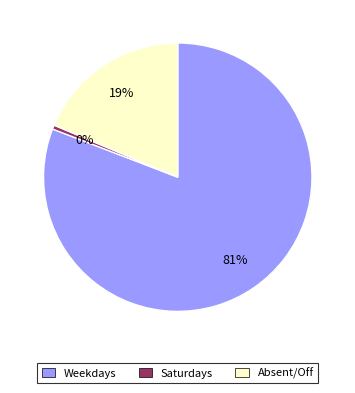

To the nearest percent, what is the average slice percentage?

33%